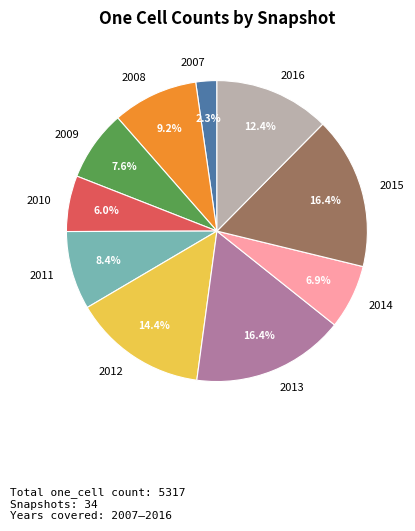

To the nearest percent, what is the difference between the largest and smallest slice percentages?

14%